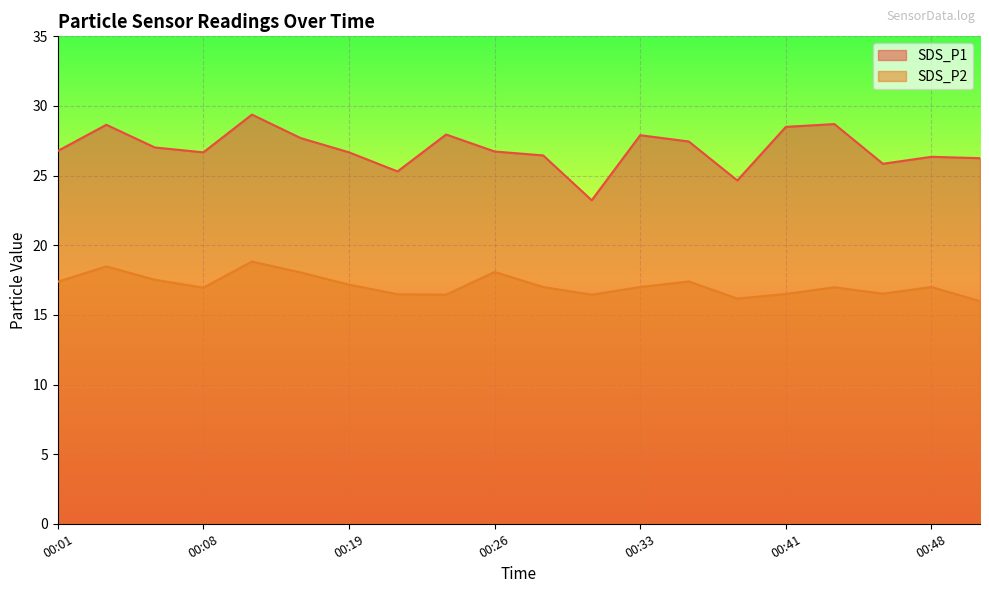

Which series has the largest total across all categories?

SDS_P1